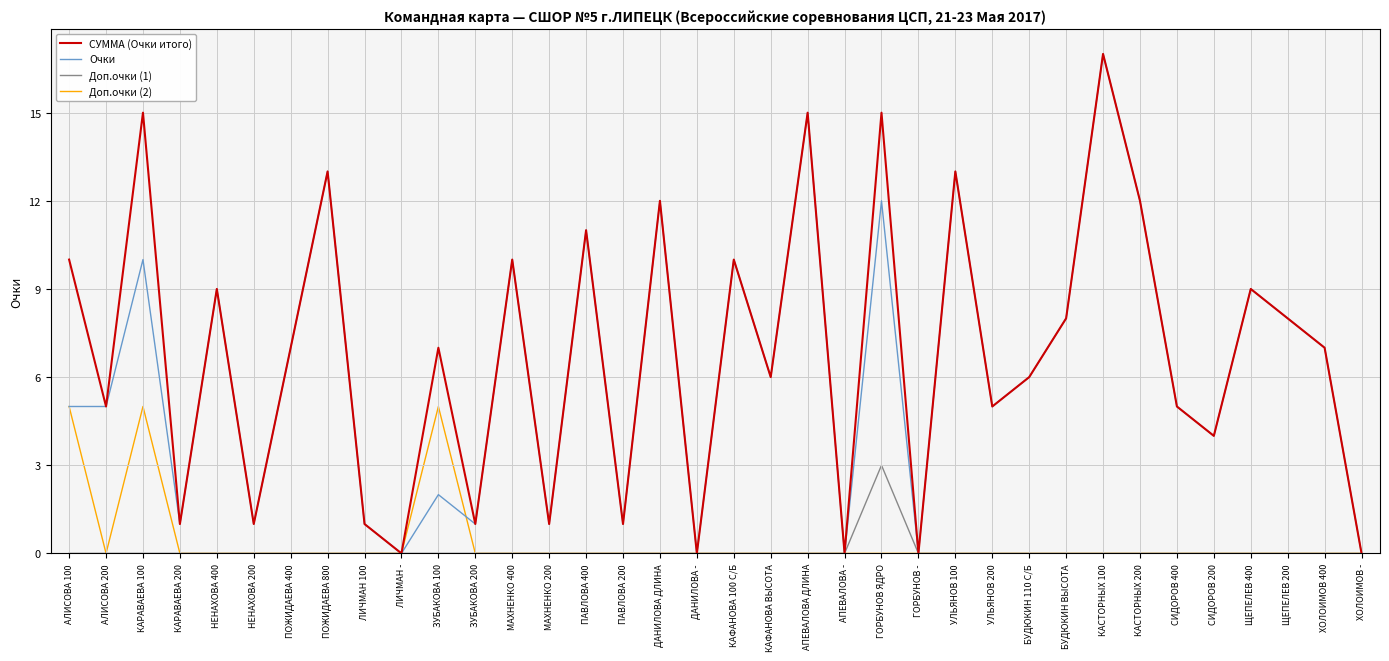

Reading right to left, list all the values displayed in this chart.

СУММА (Очки итого): ХОЛОИМОВ -=0	ХОЛОИМОВ 400=7	ЩЕПЕЛЕВ 200=8	ЩЕПЕЛЕВ 400=9	СИДОРОВ 200=4	СИДОРОВ 400=5	КАСТОРНЫХ 200=12	КАСТОРНЫХ 100=17	БУДЮКИН ВЫСОТА=8	БУДЮКИН 110 С/Б=6	УЛЬЯНОВ 200=5	УЛЬЯНОВ 100=13	ГОРБУНОВ -=0	ГОРБУНОВ ЯДРО=15	АПЕВАЛОВА -=0	АПЕВАЛОВА ДЛИНА=15	КАФАНОВА ВЫСОТА=6	КАФАНОВА 100 С/Б=10	ДАНИЛОВА -=0	ДАНИЛОВА ДЛИНА=12	ПАВЛОВА 200=1	ПАВЛОВА 400=11	МАХНЕНКО 200=1	МАХНЕНКО 400=10	ЗУБАКОВА 200=1	ЗУБАКОВА 100=7	ЛИЧМАН -=0	ЛИЧМАН 100=1	ПОЖИДАЕВА 800=13	ПОЖИДАЕВА 400=7	НЕНАХОВА 200=1	НЕНАХОВА 400=9	КАРАВАЕВА 200=1	КАРАВАЕВА 100=15	АЛИСОВА 200=5	АЛИСОВА 100=10
Очки: ХОЛОИМОВ -=0	ХОЛОИМОВ 400=7	ЩЕПЕЛЕВ 200=8	ЩЕПЕЛЕВ 400=9	СИДОРОВ 200=4	СИДОРОВ 400=5	КАСТОРНЫХ 200=12	КАСТОРНЫХ 100=17	БУДЮКИН ВЫСОТА=8	БУДЮКИН 110 С/Б=6	УЛЬЯНОВ 200=5	УЛЬЯНОВ 100=13	ГОРБУНОВ -=0	ГОРБУНОВ ЯДРО=12	АПЕВАЛОВА -=0	АПЕВАЛОВА ДЛИНА=15	КАФАНОВА ВЫСОТА=6	КАФАНОВА 100 С/Б=10	ДАНИЛОВА -=0	ДАНИЛОВА ДЛИНА=12	ПАВЛОВА 200=1	ПАВЛОВА 400=11	МАХНЕНКО 200=1	МАХНЕНКО 400=10	ЗУБАКОВА 200=1	ЗУБАКОВА 100=2	ЛИЧМАН -=0	ЛИЧМАН 100=1	ПОЖИДАЕВА 800=13	ПОЖИДАЕВА 400=7	НЕНАХОВА 200=1	НЕНАХОВА 400=9	КАРАВАЕВА 200=1	КАРАВАЕВА 100=10	АЛИСОВА 200=5	АЛИСОВА 100=5
Доп.очки (1): ХОЛОИМОВ -=0	ХОЛОИМОВ 400=0	ЩЕПЕЛЕВ 200=0	ЩЕПЕЛЕВ 400=0	СИДОРОВ 200=0	СИДОРОВ 400=0	КАСТОРНЫХ 200=0	КАСТОРНЫХ 100=0	БУДЮКИН ВЫСОТА=0	БУДЮКИН 110 С/Б=0	УЛЬЯНОВ 200=0	УЛЬЯНОВ 100=0	ГОРБУНОВ -=0	ГОРБУНОВ ЯДРО=3	АПЕВАЛОВА -=0	АПЕВАЛОВА ДЛИНА=0	КАФАНОВА ВЫСОТА=0	КАФАНОВА 100 С/Б=0	ДАНИЛОВА -=0	ДАНИЛОВА ДЛИНА=0	ПАВЛОВА 200=0	ПАВЛОВА 400=0	МАХНЕНКО 200=0	МАХНЕНКО 400=0	ЗУБАКОВА 200=0	ЗУБАКОВА 100=0	ЛИЧМАН -=0	ЛИЧМАН 100=0	ПОЖИДАЕВА 800=0	ПОЖИДАЕВА 400=0	НЕНАХОВА 200=0	НЕНАХОВА 400=0	КАРАВАЕВА 200=0	КАРАВАЕВА 100=0	АЛИСОВА 200=0	АЛИСОВА 100=0
Доп.очки (2): ХОЛОИМОВ -=0	ХОЛОИМОВ 400=0	ЩЕПЕЛЕВ 200=0	ЩЕПЕЛЕВ 400=0	СИДОРОВ 200=0	СИДОРОВ 400=0	КАСТОРНЫХ 200=0	КАСТОРНЫХ 100=0	БУДЮКИН ВЫСОТА=0	БУДЮКИН 110 С/Б=0	УЛЬЯНОВ 200=0	УЛЬЯНОВ 100=0	ГОРБУНОВ -=0	ГОРБУНОВ ЯДРО=0	АПЕВАЛОВА -=0	АПЕВАЛОВА ДЛИНА=0	КАФАНОВА ВЫСОТА=0	КАФАНОВА 100 С/Б=0	ДАНИЛОВА -=0	ДАНИЛОВА ДЛИНА=0	ПАВЛОВА 200=0	ПАВЛОВА 400=0	МАХНЕНКО 200=0	МАХНЕНКО 400=0	ЗУБАКОВА 200=0	ЗУБАКОВА 100=5	ЛИЧМАН -=0	ЛИЧМАН 100=0	ПОЖИДАЕВА 800=0	ПОЖИДАЕВА 400=0	НЕНАХОВА 200=0	НЕНАХОВА 400=0	КАРАВАЕВА 200=0	КАРАВАЕВА 100=5	АЛИСОВА 200=0	АЛИСОВА 100=5